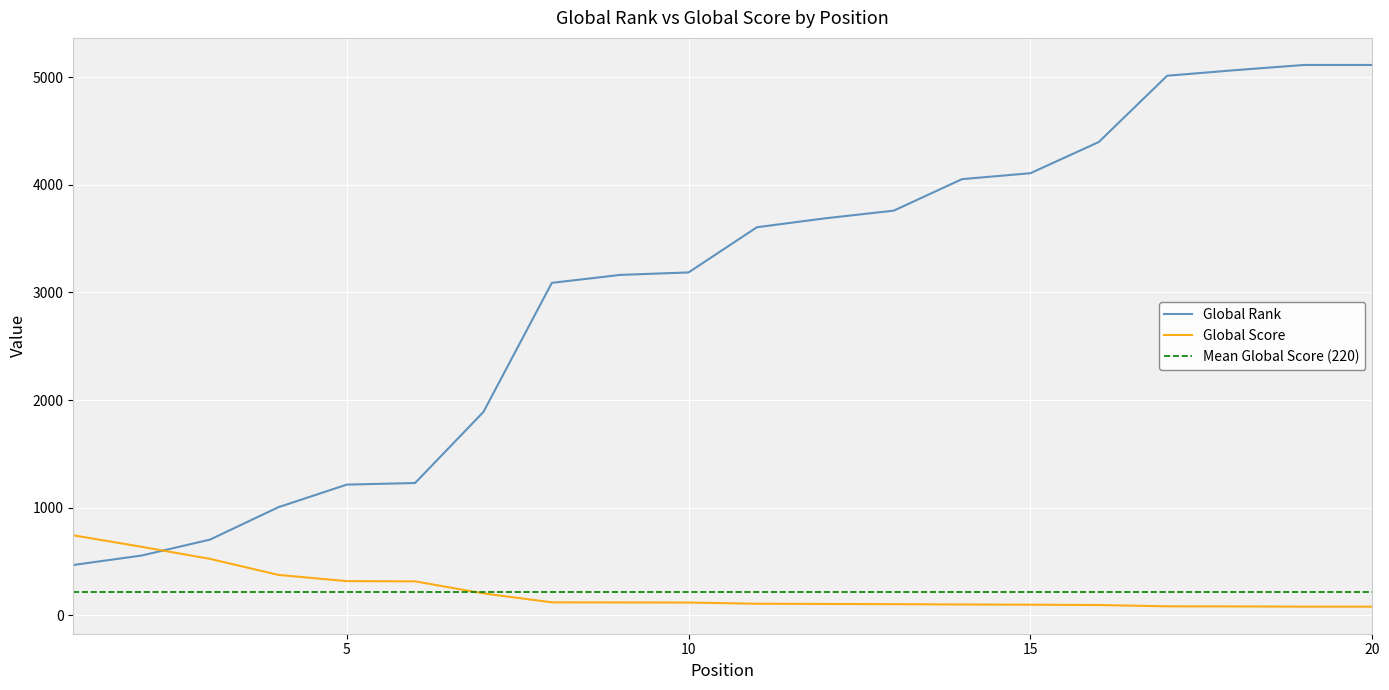

Is the value of Global Rank at 14 greater than the value of Global Score at 20?

Yes